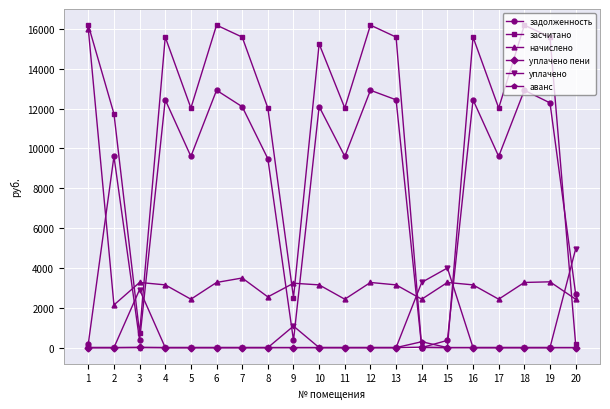

Which series has the largest total across all categories?

засчитано